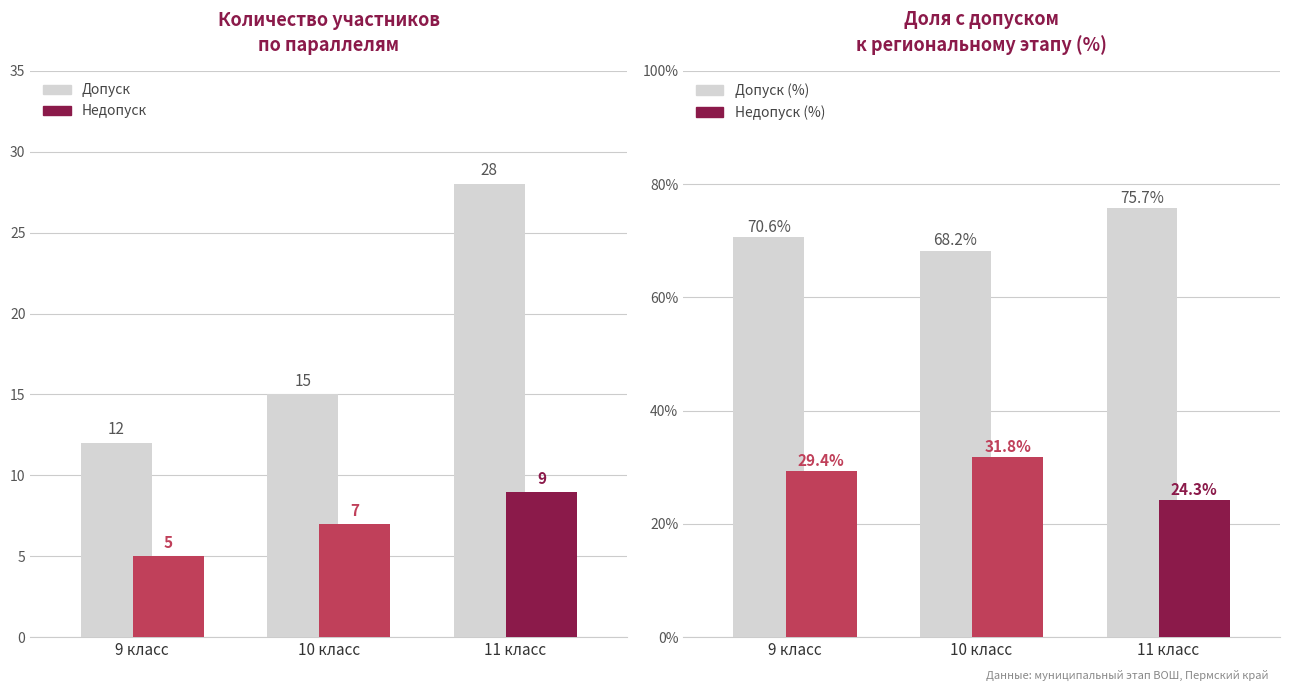

What is the maximum value shown in the chart?

75.7